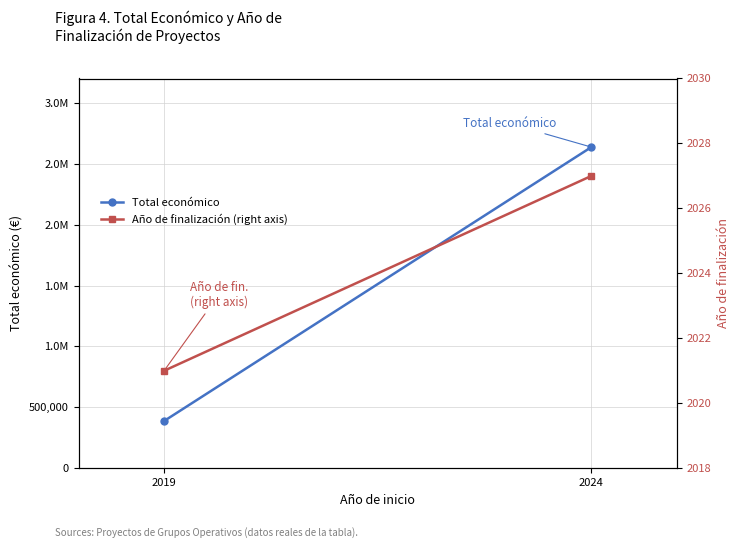

Where is Total económico nearest to the value 1512067?

2019